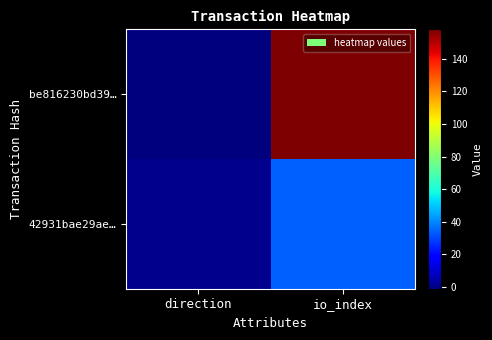

Reading left to right, list all the values displayed in this chart.

be816230bd39…: direction=-1	io_index=158
42931bae29ae…: direction=1	io_index=34